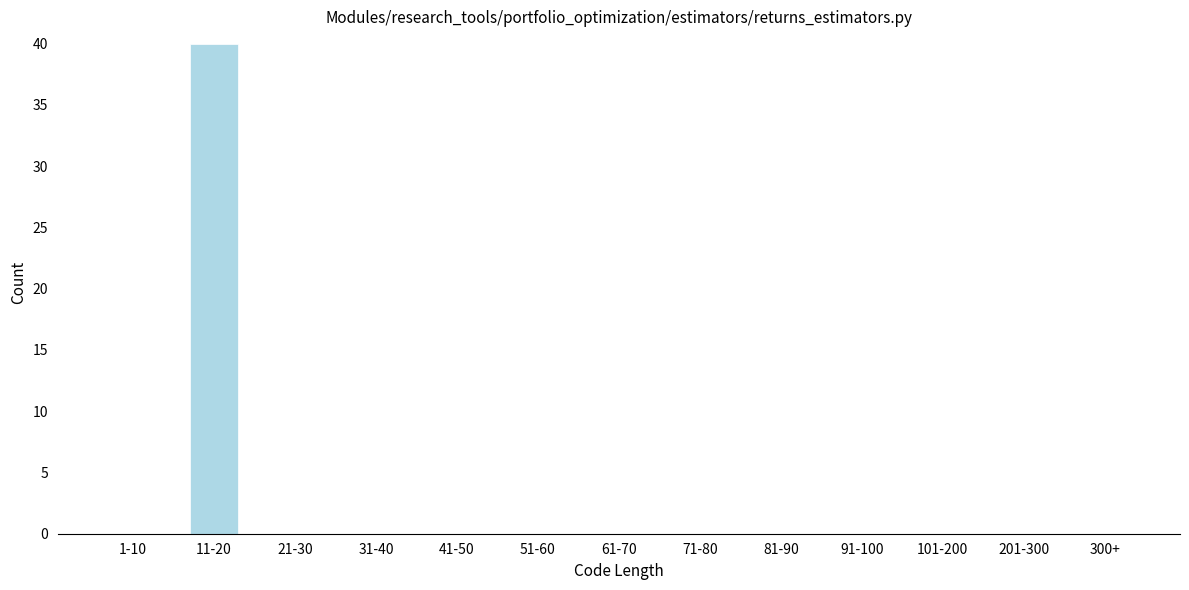

Reading left to right, what are all the values shown in this chart?

1-10=0	11-20=40	21-30=0	31-40=0	41-50=0	51-60=0	61-70=0	71-80=0	81-90=0	91-100=0	101-200=0	201-300=0	300+=0